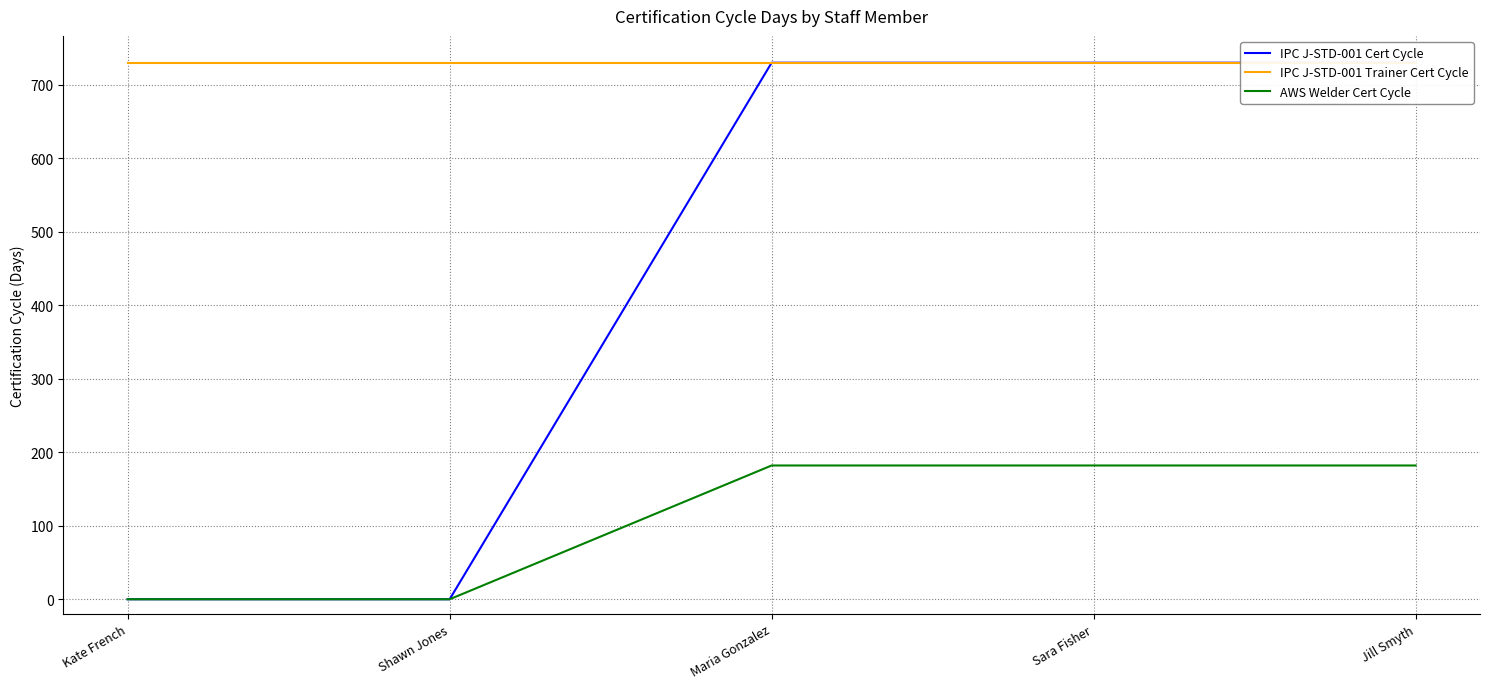

True or false: IPC J-STD-001 Trainer Cert Cycle has a value of 730 at Kate French.

True